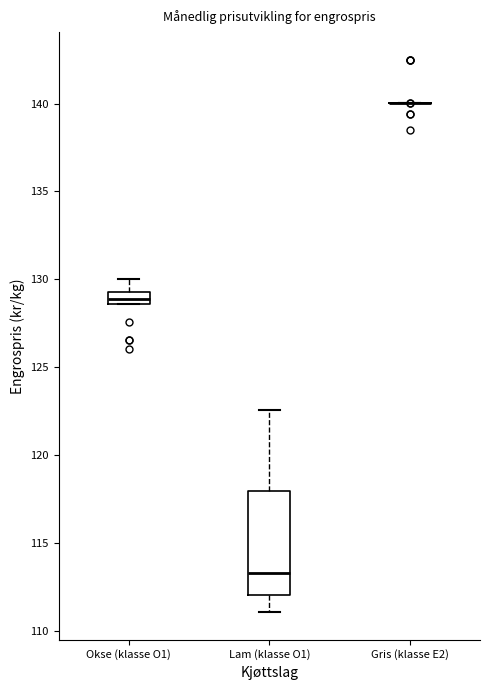

Which box is the tallest, from its lower edge to its upper edge?

Lam (klasse O1)